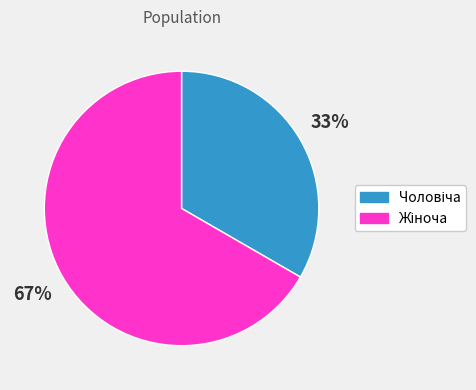

To the nearest percent, what is the average slice percentage?

50%